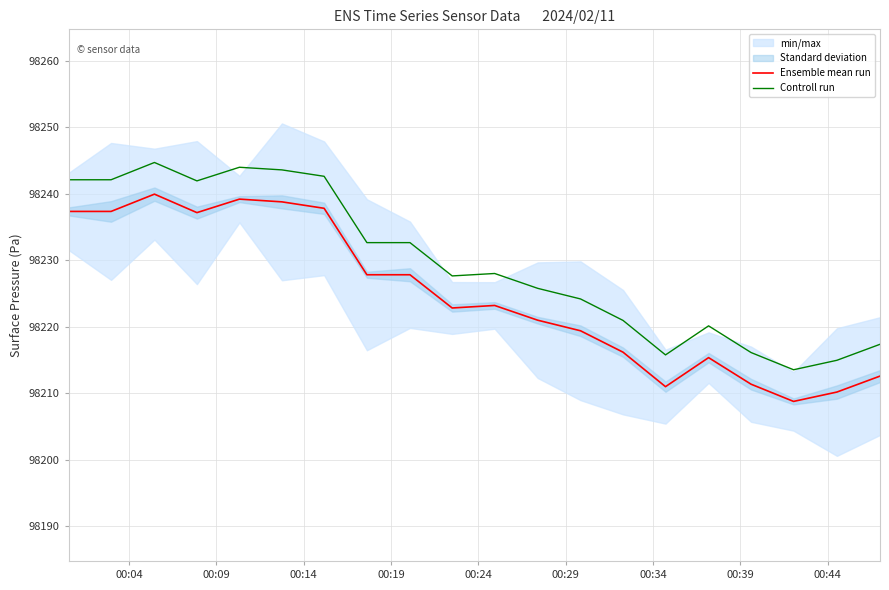

Reading left to right, transcribe all the data shown in this chart.

Ensemble mean run: 98237.3	98237.3	98239.9	98237.2	98239.2	98238.8	98237.8	98227.8	98227.8	98222.8	98223.2	98221.0	98219.4	98216.2	98211.0	98215.3	98211.3	98208.8	98210.2	98212.6
Controll run: 98242.1	98242.1	98244.7	98241.9	98244.0	98243.6	98242.6	98232.6	98232.6	98227.6	98228.0	98225.8	98224.2	98220.9	98215.8	98220.1	98216.1	98213.5	98214.9	98217.3